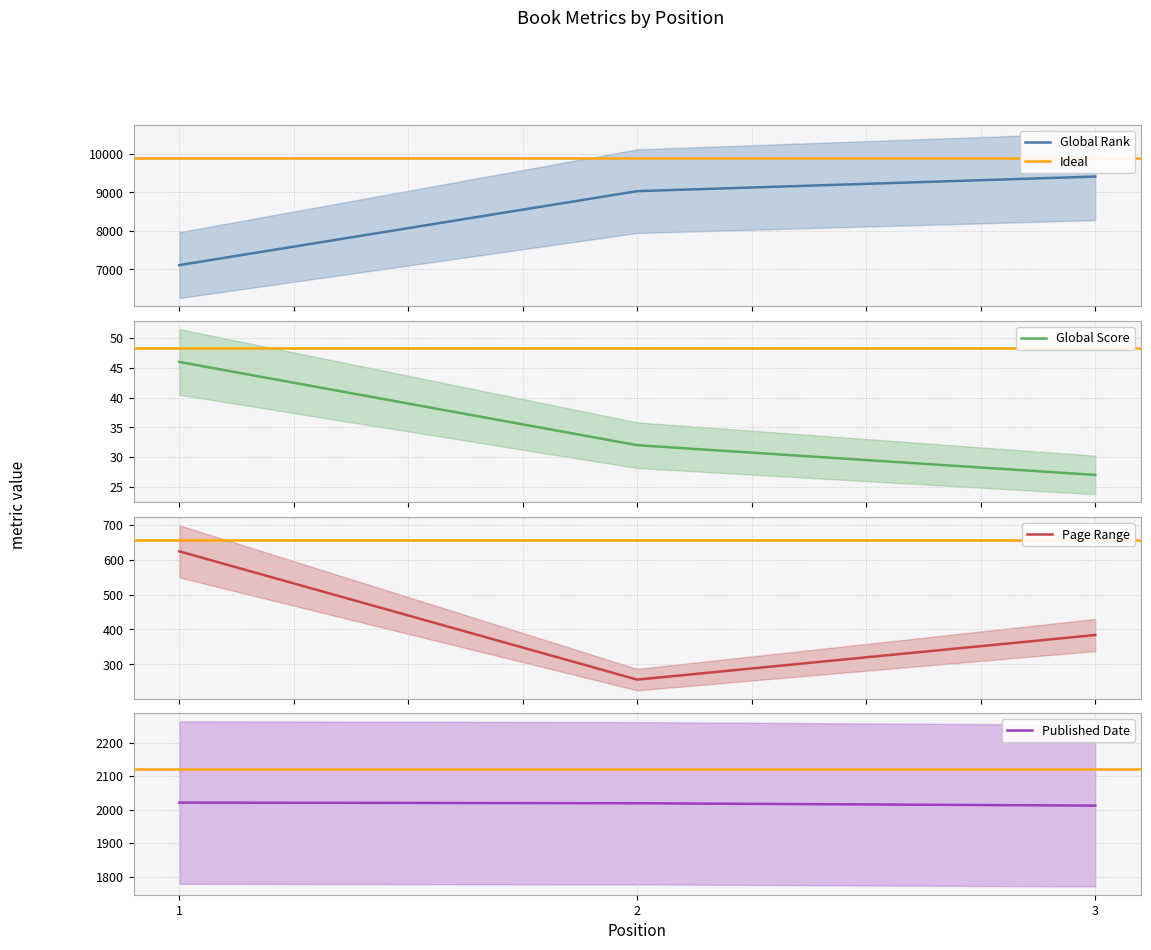

Which series has the widest spread of values?

Global Rank